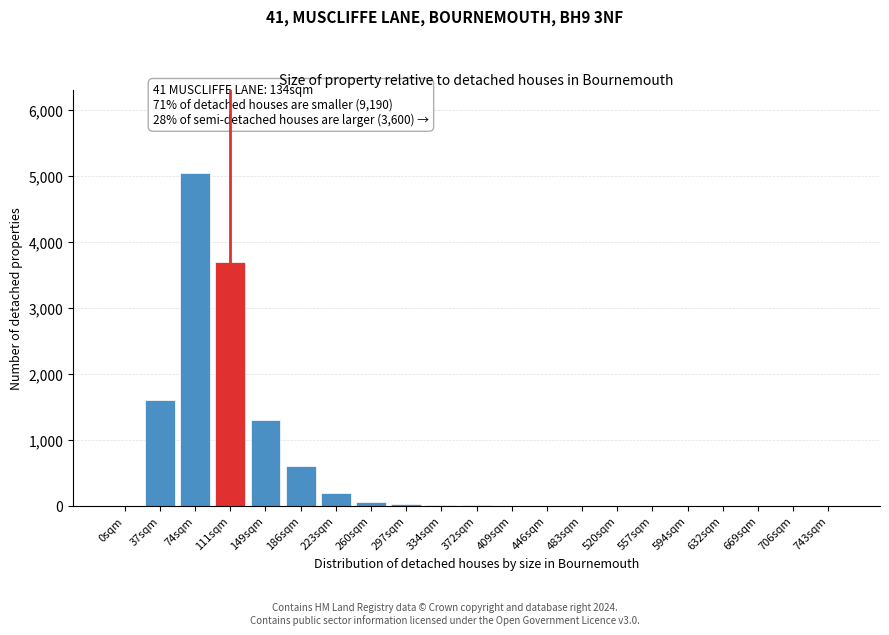

At which category does the chart reach its peak across all series?

74sqm